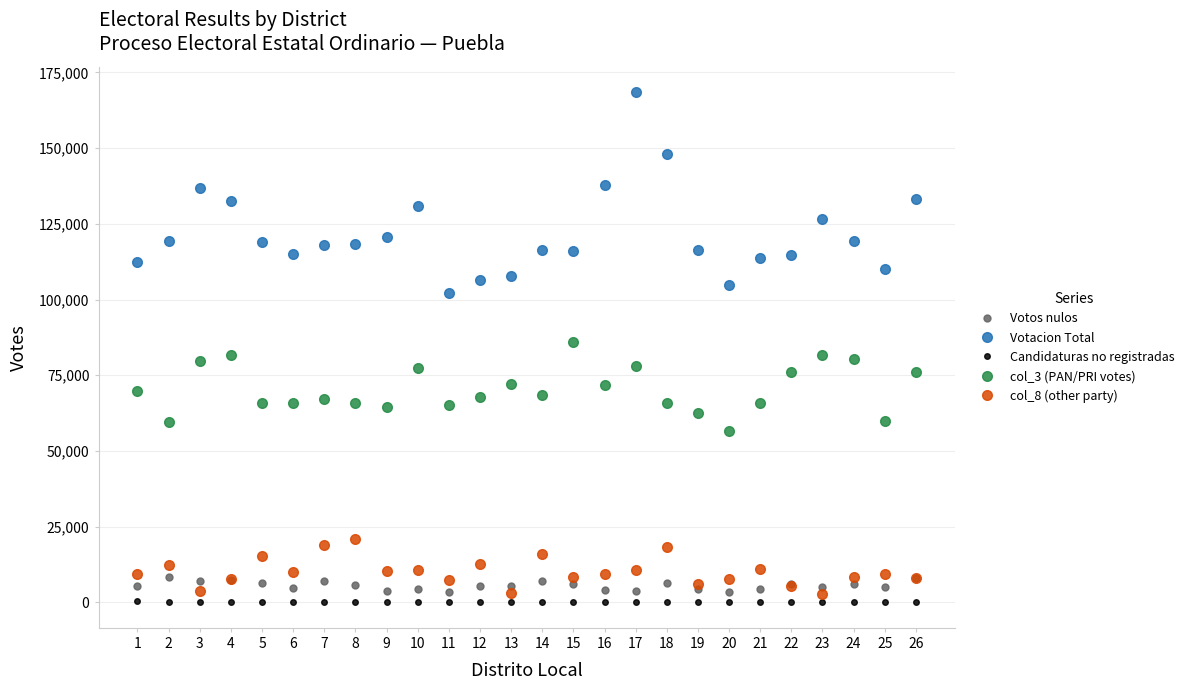

What is the maximum value shown in the chart?

168426